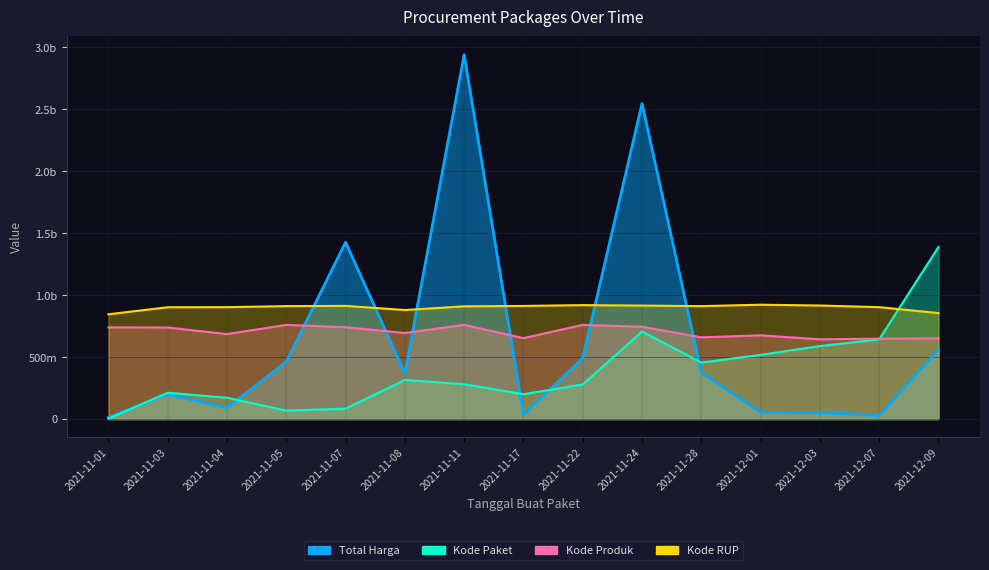

Where is the first local minimum for Kode Produk?

2021-11-04